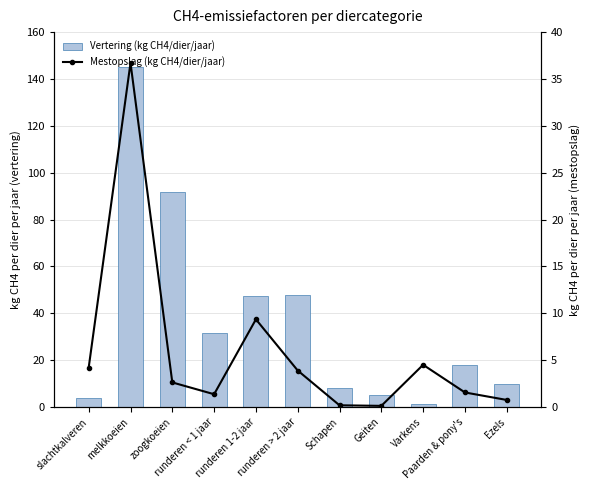

What is the difference between the highest and lowest values at runderen < 1 jaar?

30.1